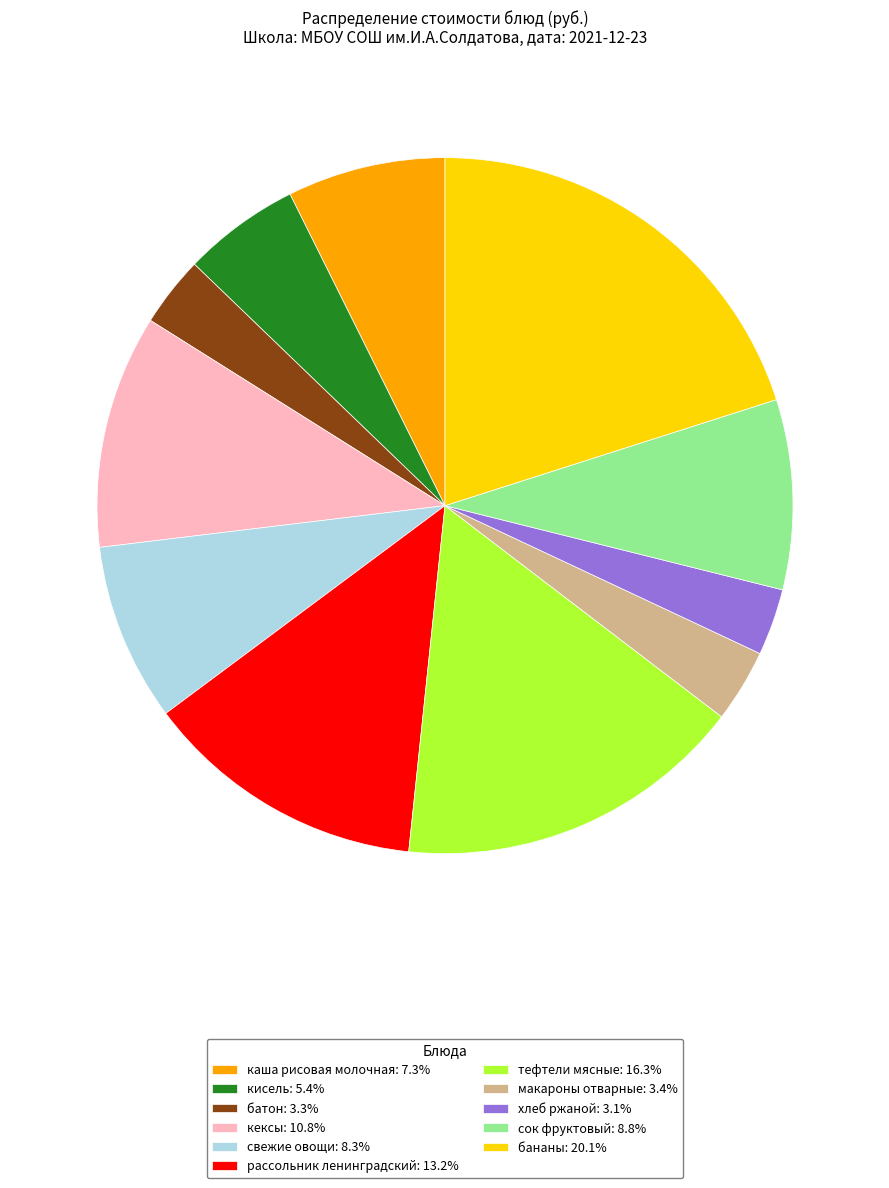

What is the ratio of the value at кисель: 5.4% to the value at рассольник ленинградский: 13.2%?

0.4